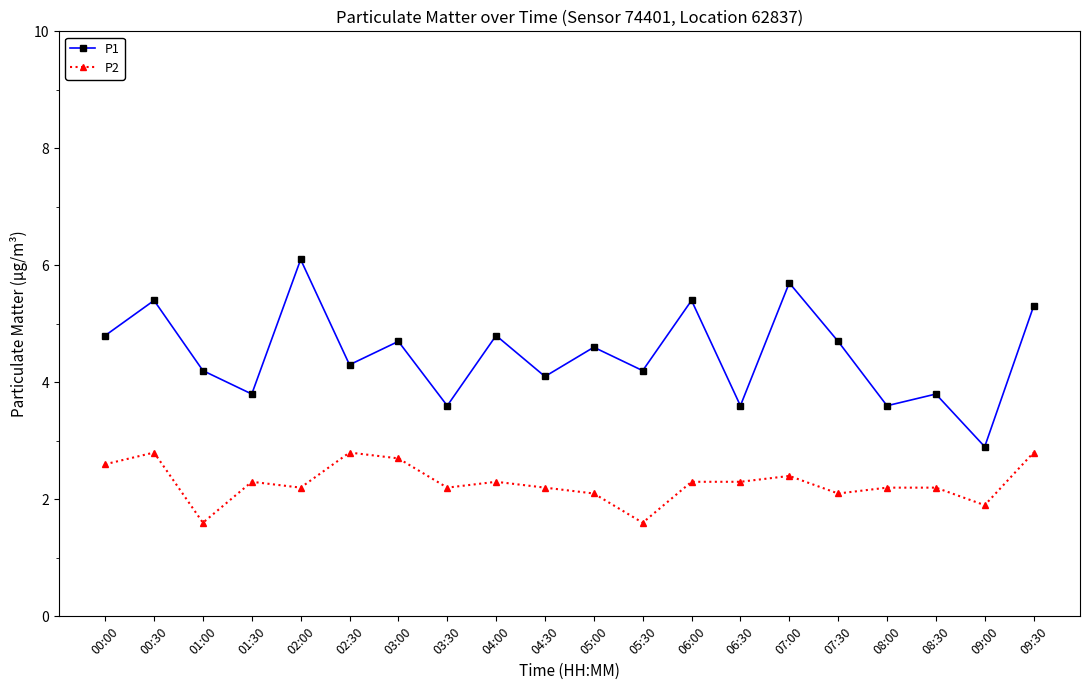

Where is the first local minimum for P2?

01:00